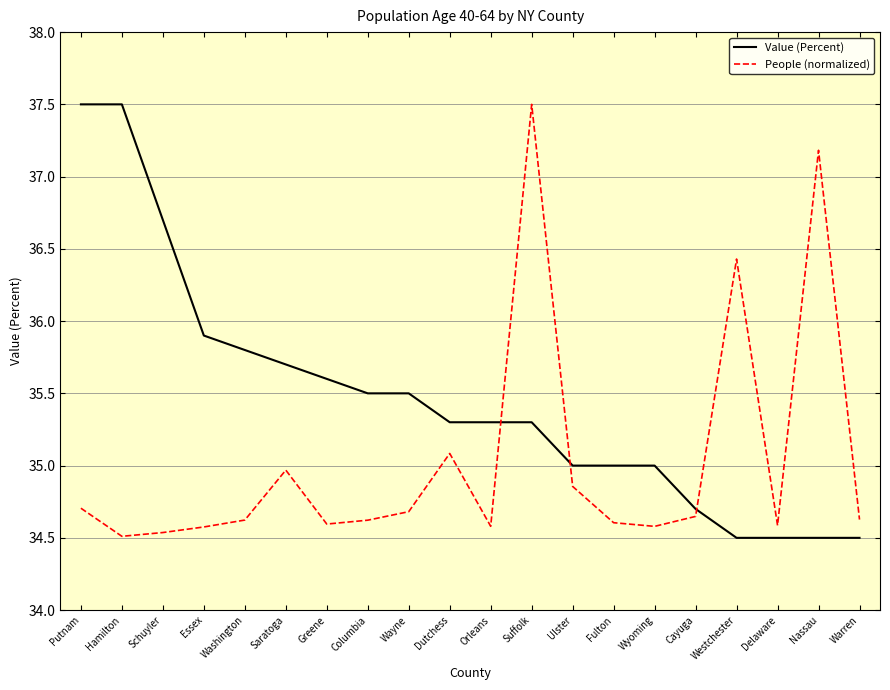

List the series in order of their overall mean, highest first.

Value (Percent), People (normalized)